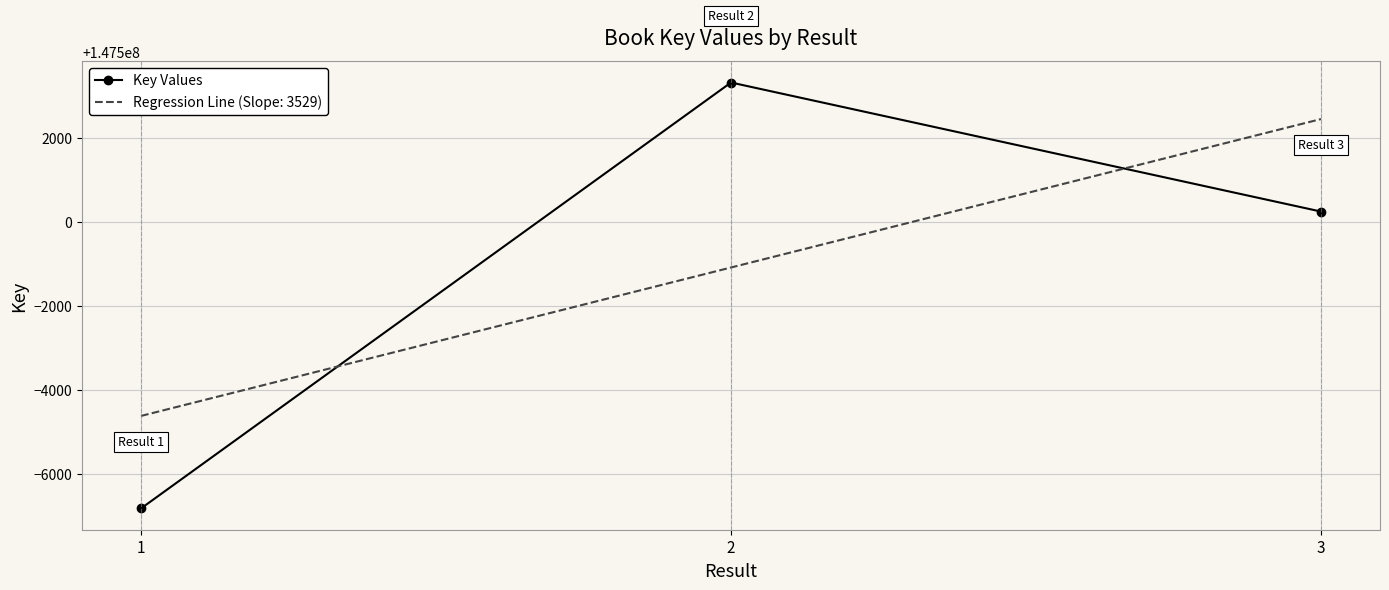

The value of Regression Line (Slope: 3529) at 3 is 232905172.1. True or false?

False